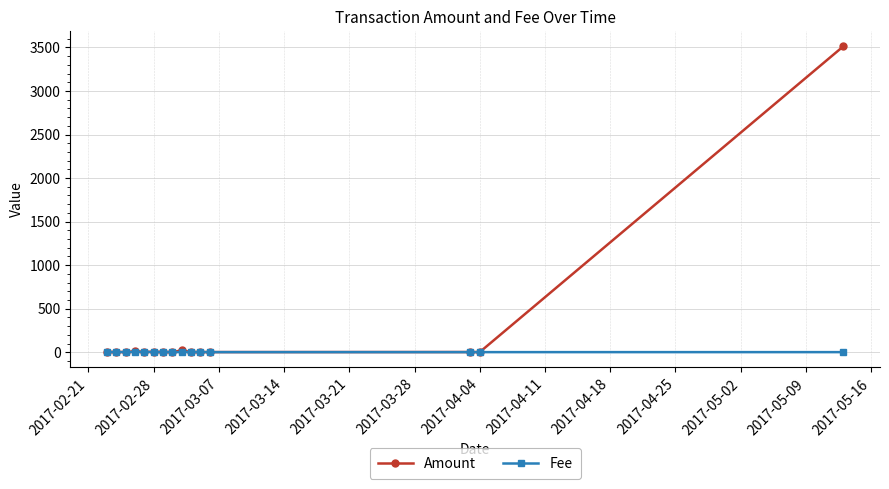

What is the maximum value for Amount?

3511.5